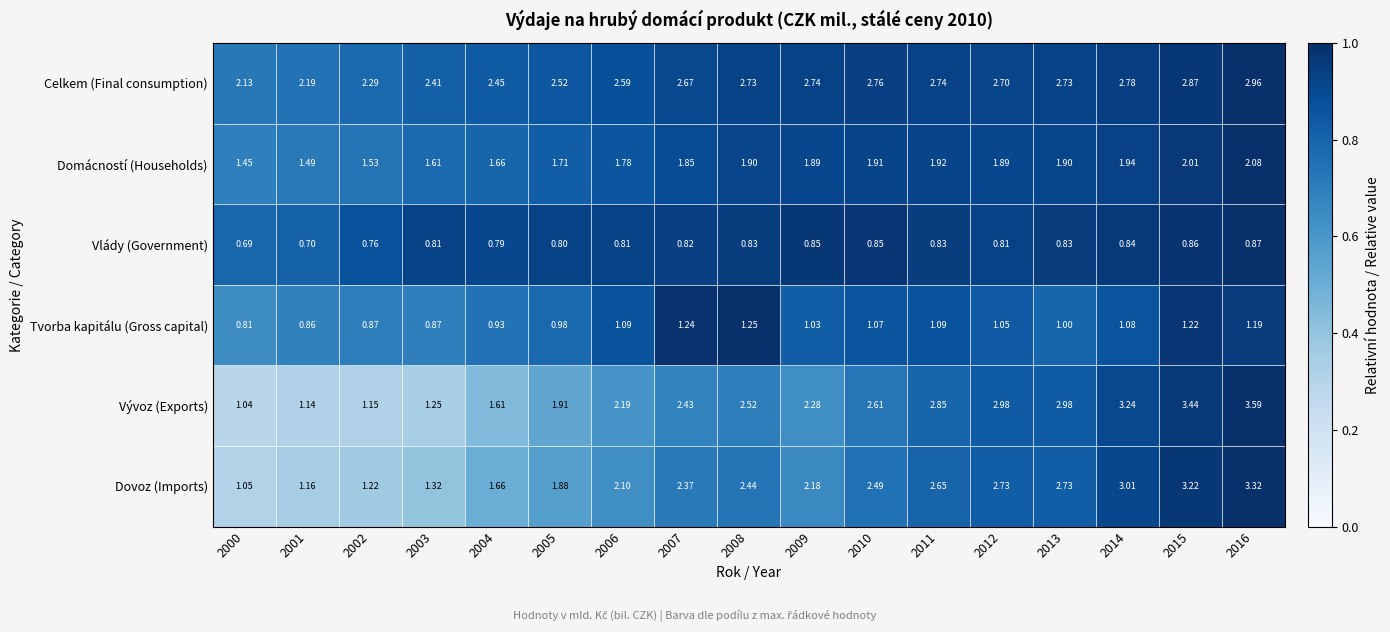

List the series in order of their peak value, lowest first.

Vlády (Government), Tvorba kapitálu (Gross capital), Domácností (Households), Celkem (Final consumption), Dovoz (Imports), Vývoz (Exports)